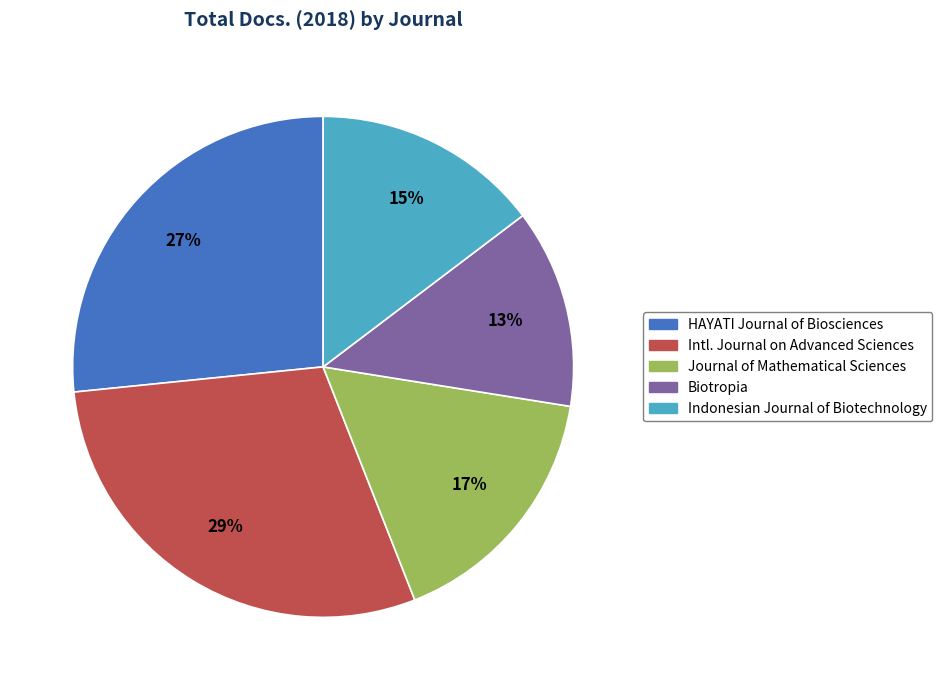

Do HAYATI Journal of Biosciences and Biotropia together represent more than half of the pie?

No